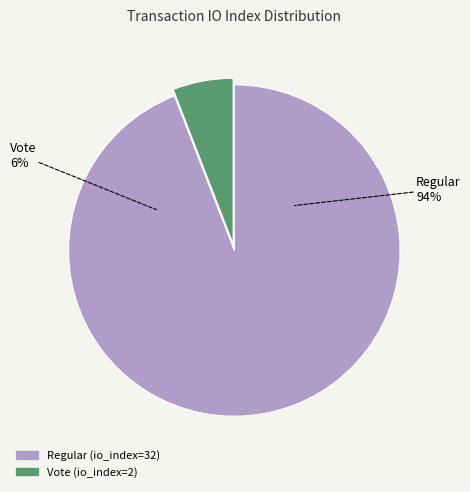

To the nearest percent, what is the difference between the largest and smallest slice percentages?

88%